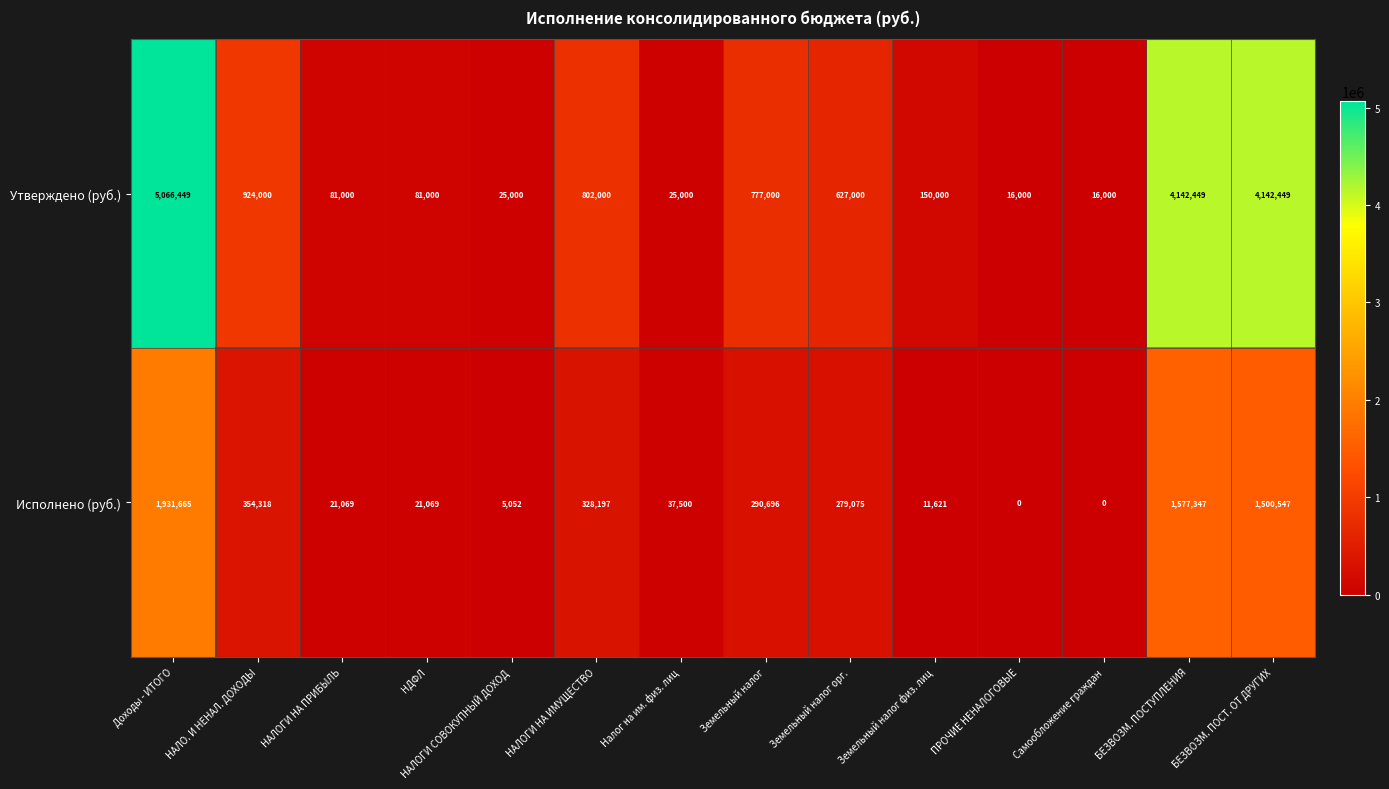

Which series has the widest spread of values?

Утверждено (руб.)